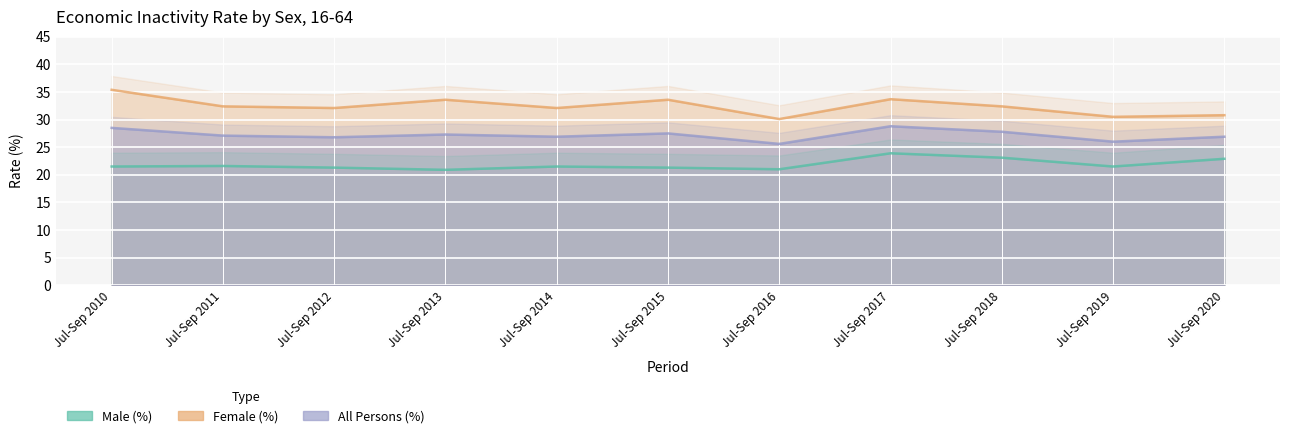

Is it true that Male (%) equals 10.5 at Jul-Sep 2018?

False